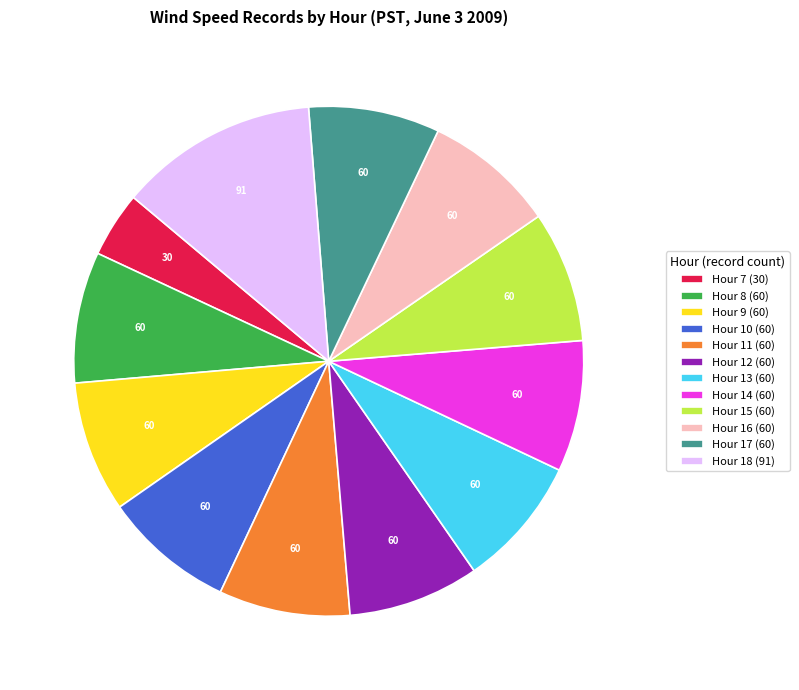

Count the number of slices in the pie.

12